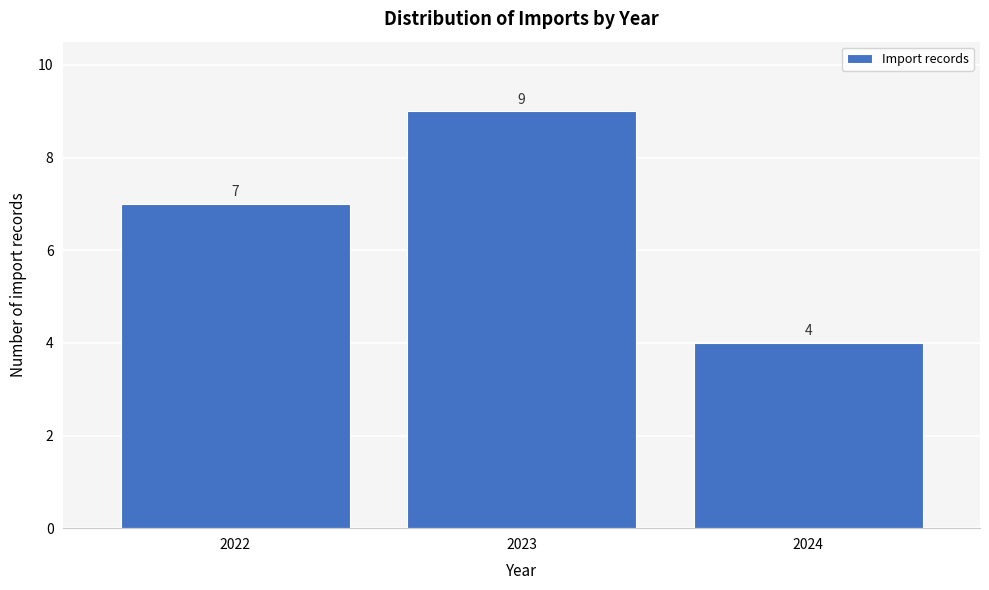

Reading left to right, transcribe all the data shown in this chart.

2022=7	2023=9	2024=4